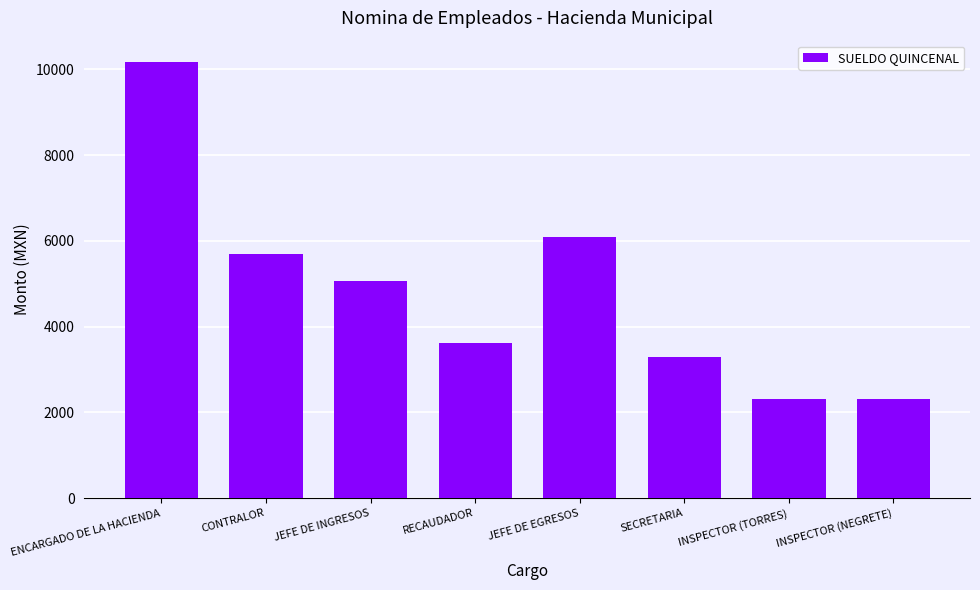

Which category has the highest value across all series?

ENCARGADO DE LA HACIENDA